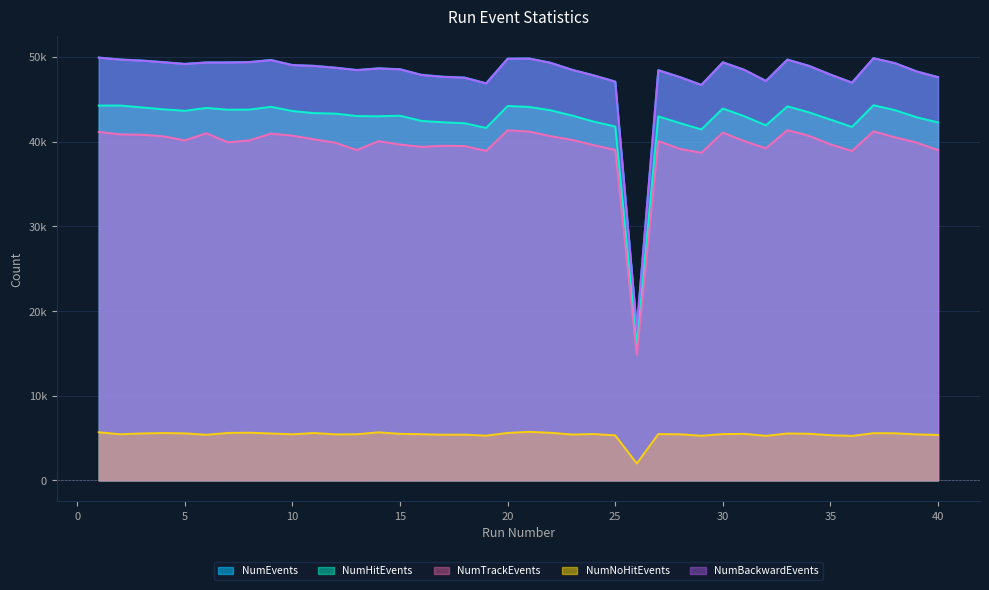

Does the chart display data point markers on the line(s)?

No